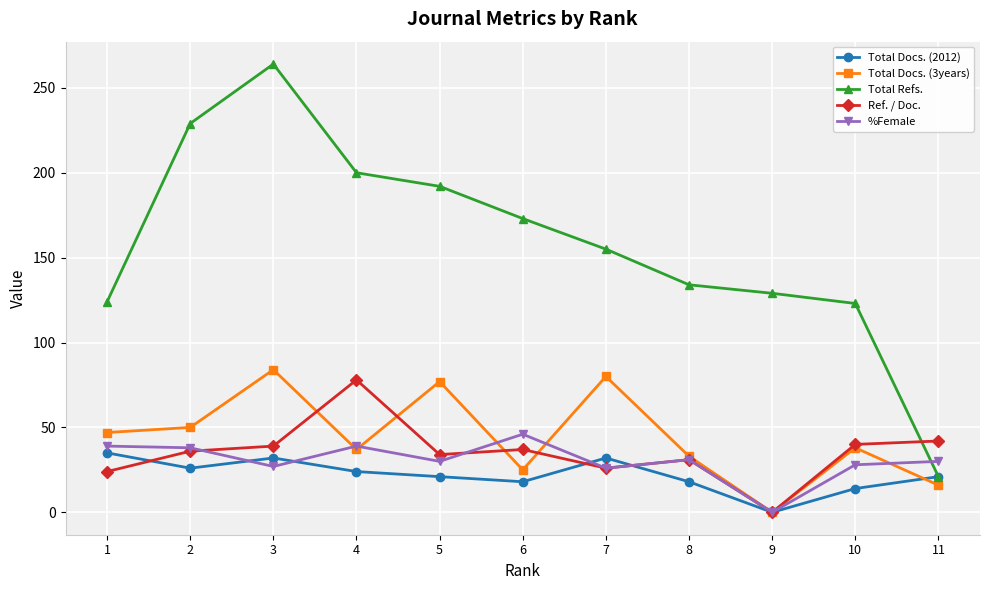

In Total Docs. (3years), how many points are higher than both neighbors (excluding endpoints)?

4